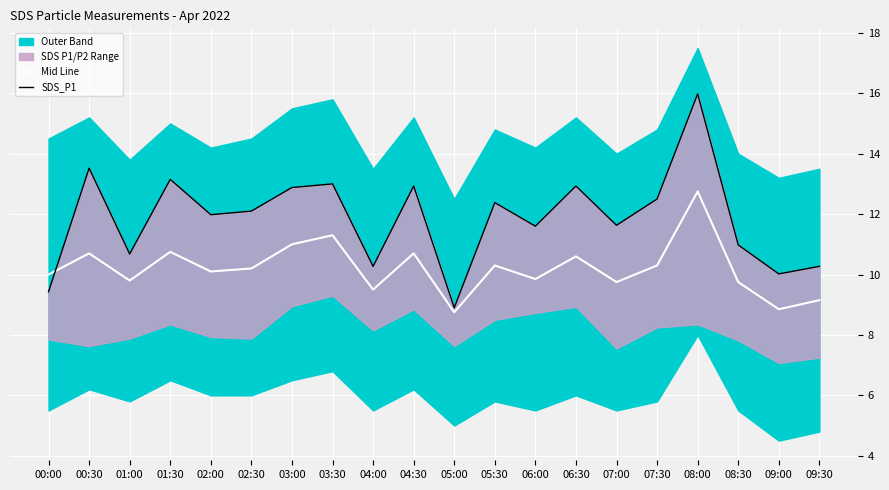

Reading left to right, what are all the values shown in this chart?

Mid Line: 10.0	10.7	9.8	10.8	10.1	10.2	11.0	11.3	9.5	10.7	8.8	10.3	9.8	10.6	9.8	10.3	12.8	9.8	8.8	9.2
SDS_P1: 9.4	13.5	10.7	13.2	12.0	12.1	12.9	13.0	10.3	12.9	8.9	12.4	11.6	12.9	11.6	12.5	16.0	11.0	10.0	10.3